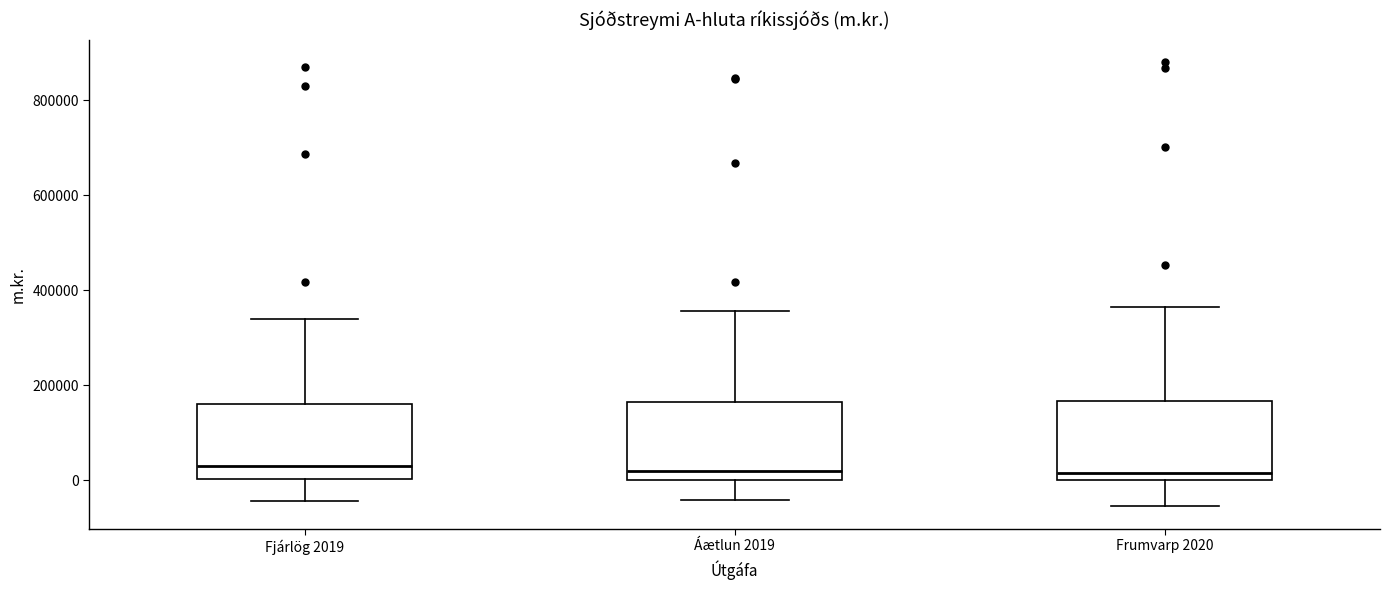

Reading left to right, read every box against the y-axis: the position of its median line, the range the box covers, and the ends of its whiskers. The values are not printed on the chart, so give them approximately, as read against the axis.

Fjárlög 2019: median 20000, box 0 to 160000, whiskers -40000 to 340000
Áætlun 2019: median 20000, box 0 to 160000, whiskers -40000 to 360000
Frumvarp 2020: median 20000, box 0 to 160000, whiskers -60000 to 360000